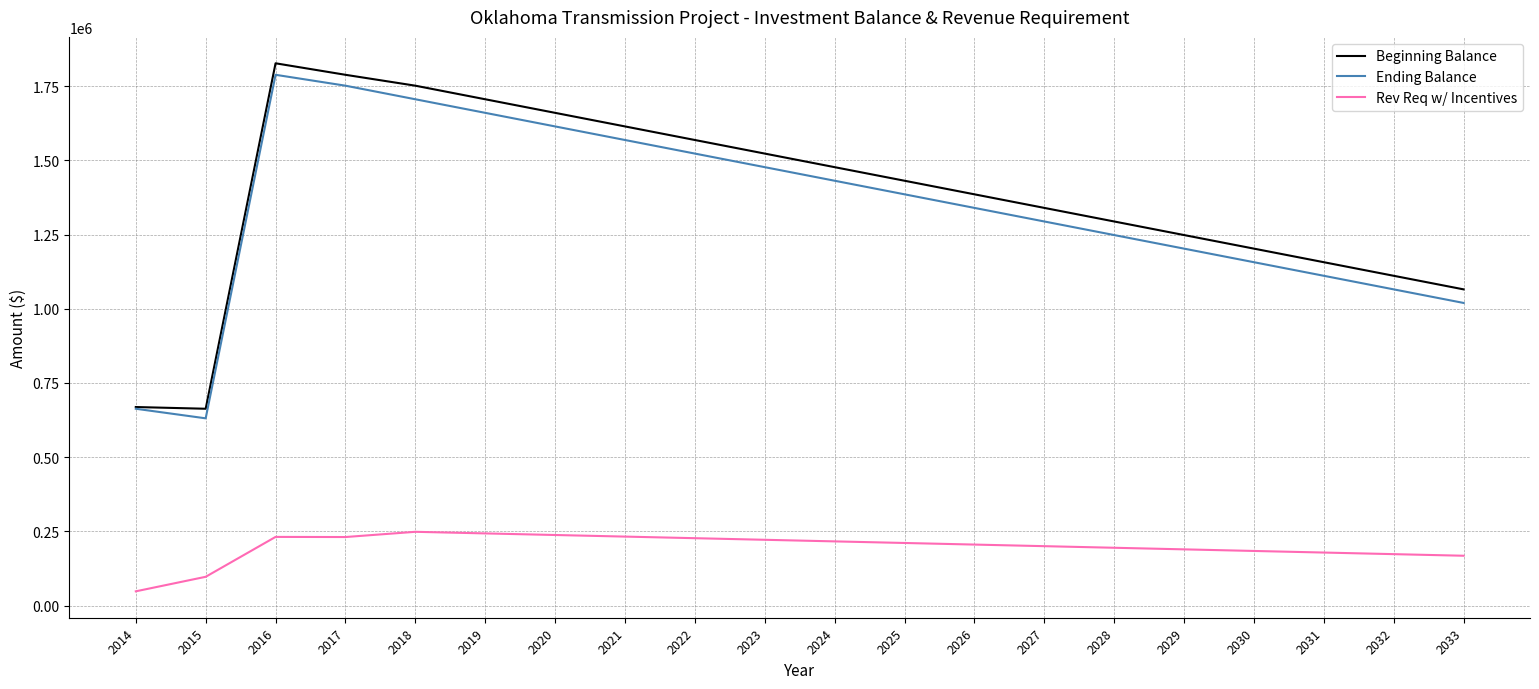

Is this an area chart (filled region under the line)?

No